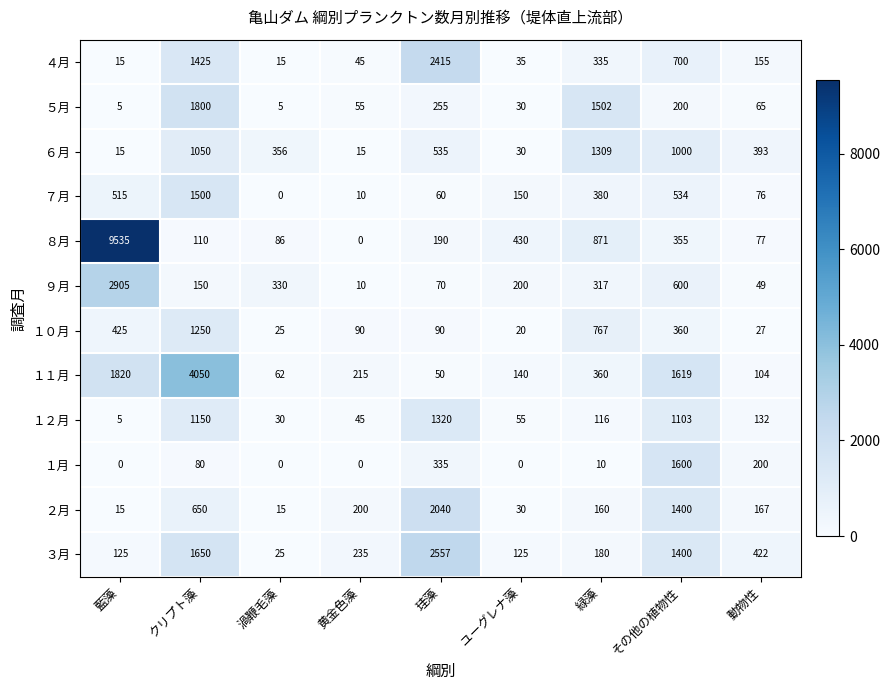

Rank the series at 動物性 from lowest to highest value.

１０月, ９月, ５月, ７月, ８月, １１月, １２月, ４月, ２月, １月, ６月, ３月